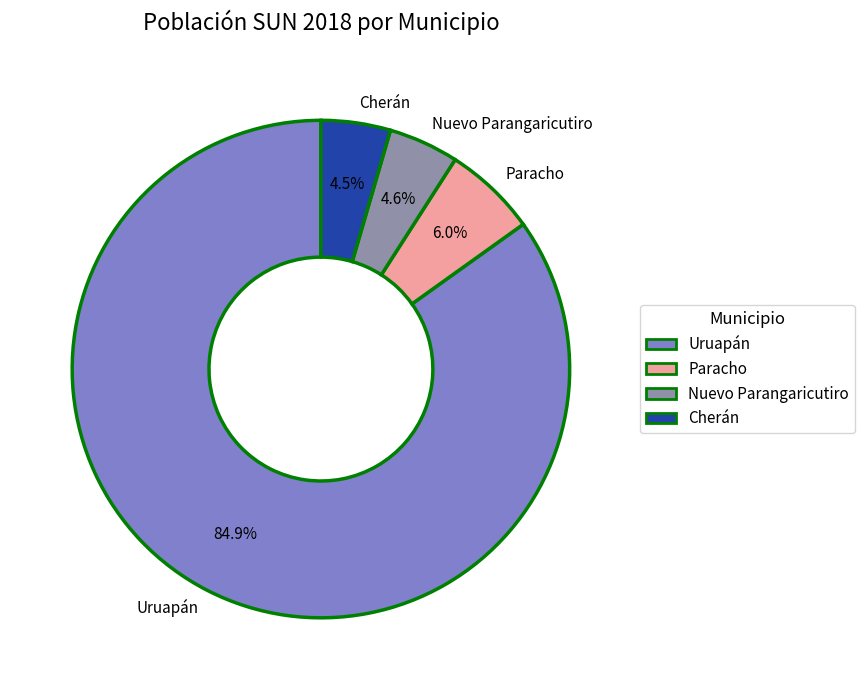

Approximately how many times larger is the value at Cherán compared to Uruapán?

0.1